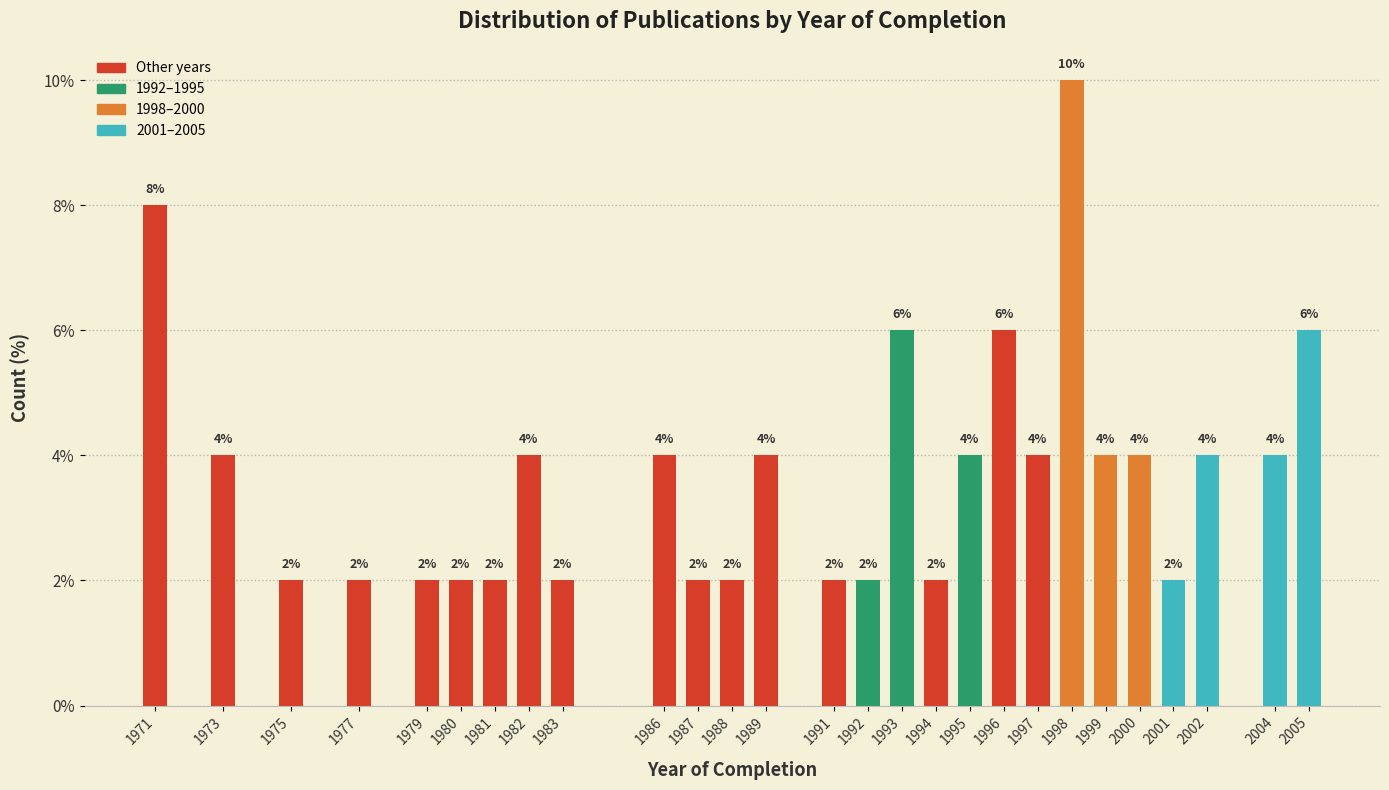

Reading right to left, list all the values displayed in this chart.

6	4	4	2	4	4	10	4	6	4	2	6	2	2	4	2	2	4	2	4	2	2	2	2	2	4	8